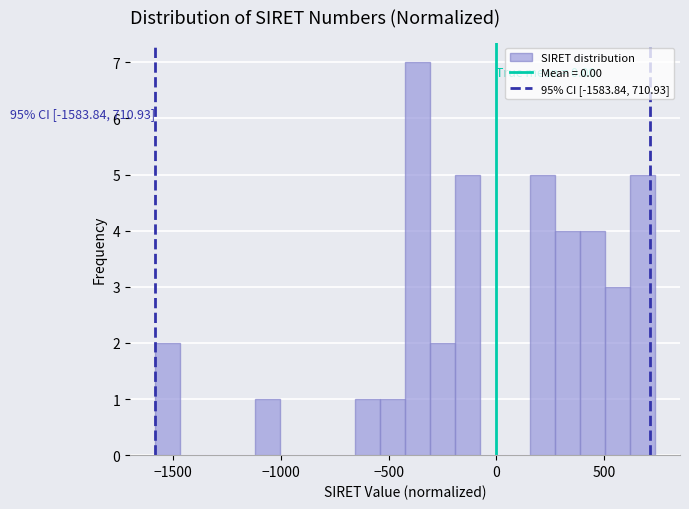

Read against the x-axis, roughly where is the centre of the tallest bar?

-350